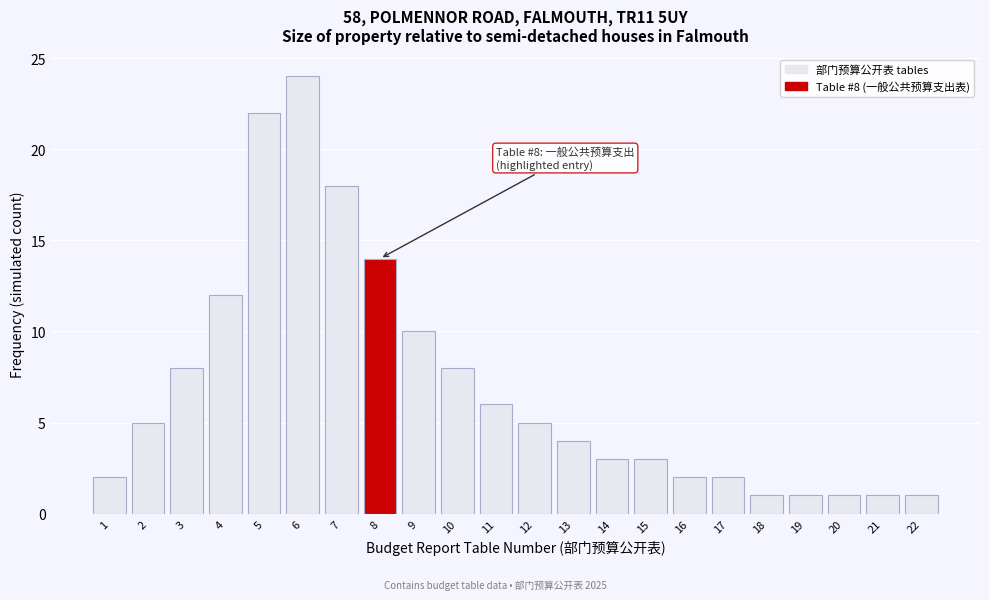

Reading left to right, extract all data points from this chart.

2	5	8	12	22	24	18	14	10	8	6	5	4	3	3	2	2	1	1	1	1	1